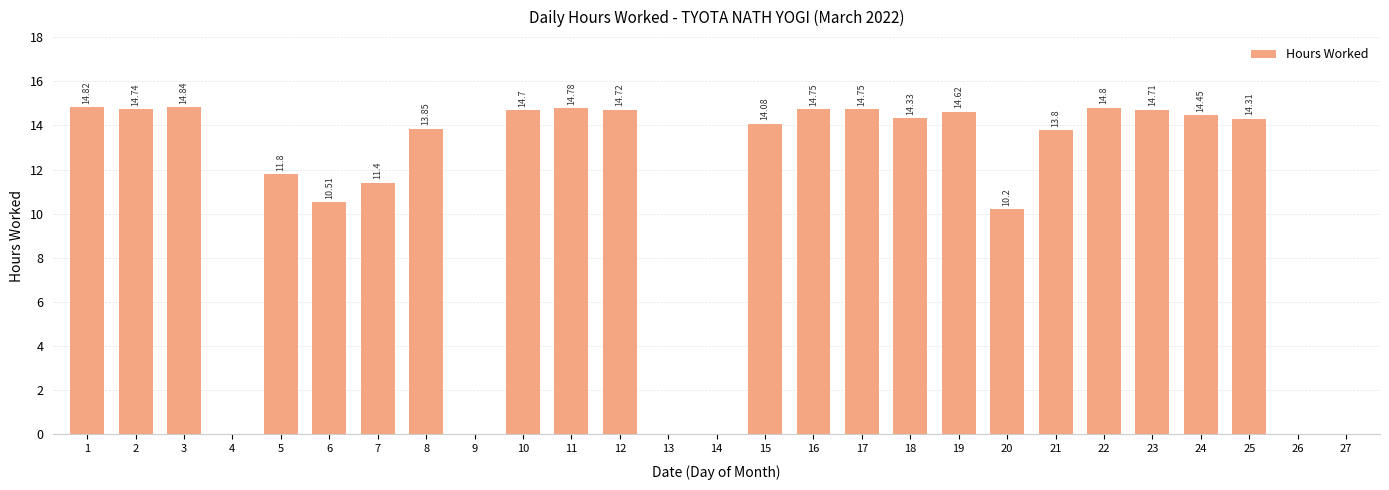

The chart shows a value of 5.6 at 2. True or false?

False